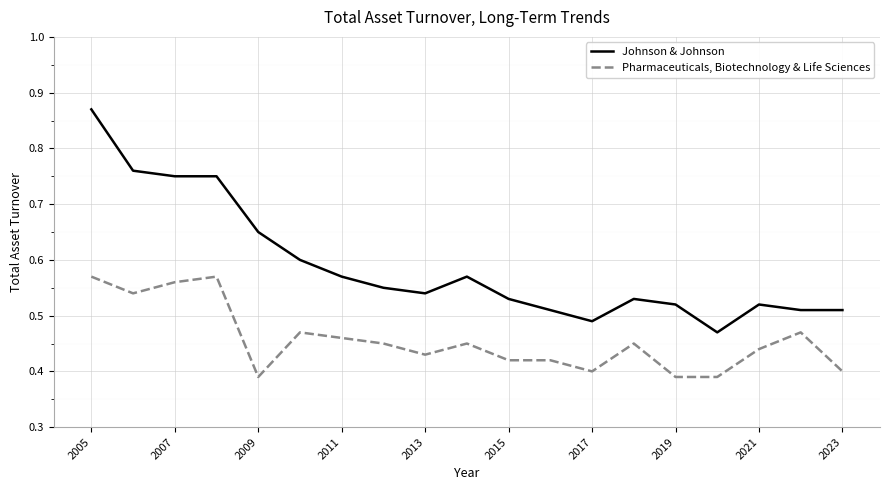

True or false: Johnson & Johnson and Pharmaceuticals, Biotechnology & Life Sciences cross at least once.

False